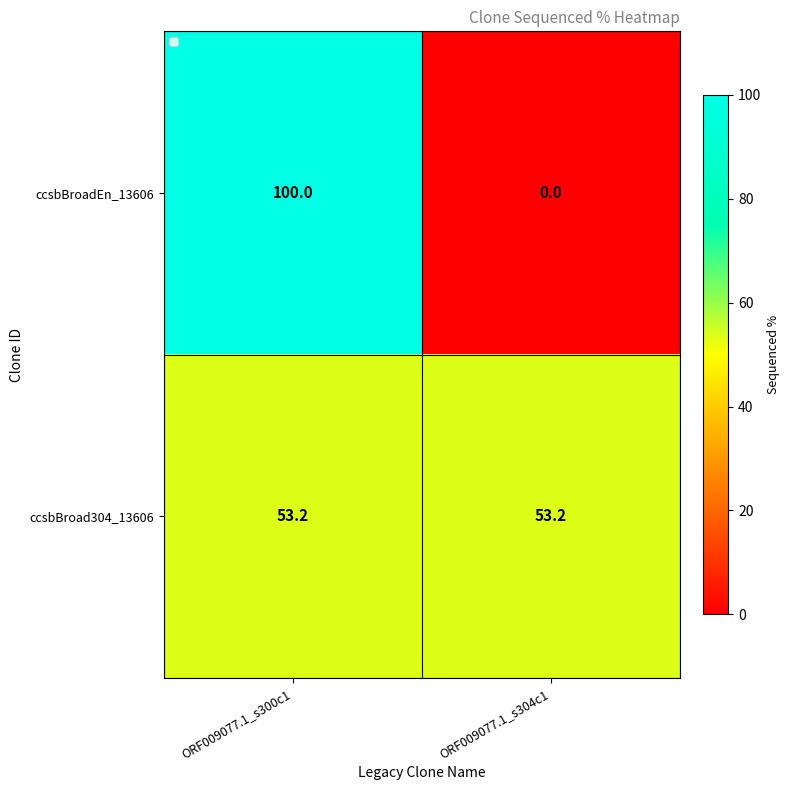

Reading right to left, list all the values displayed in this chart.

ccsbBroadEn_13606: 0.0	100.0
ccsbBroad304_13606: 53.2	53.2